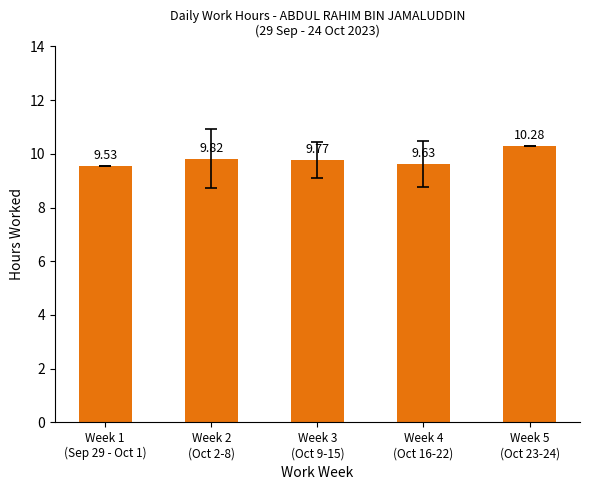

What is the maximum value shown in the chart?

10.3